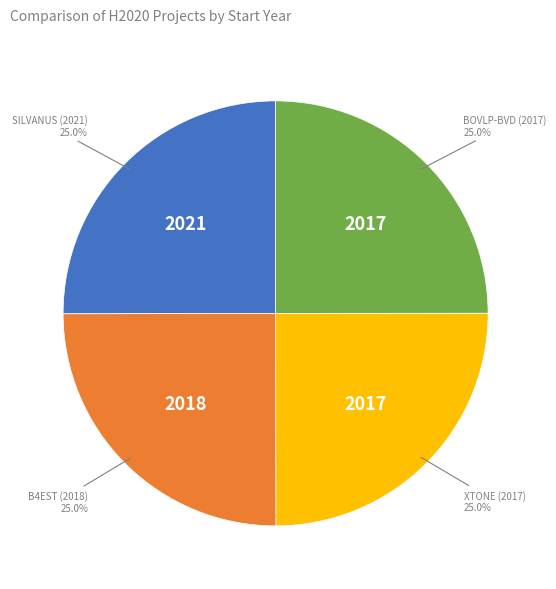

Is there a majority slice in this chart?

No